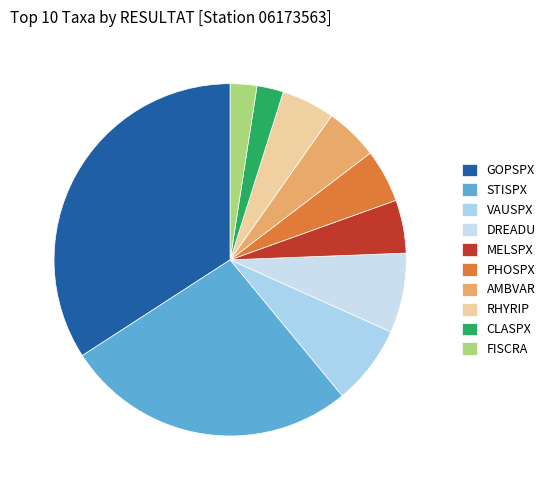

The STISPX slice represents 27% of the pie. True or false?

True